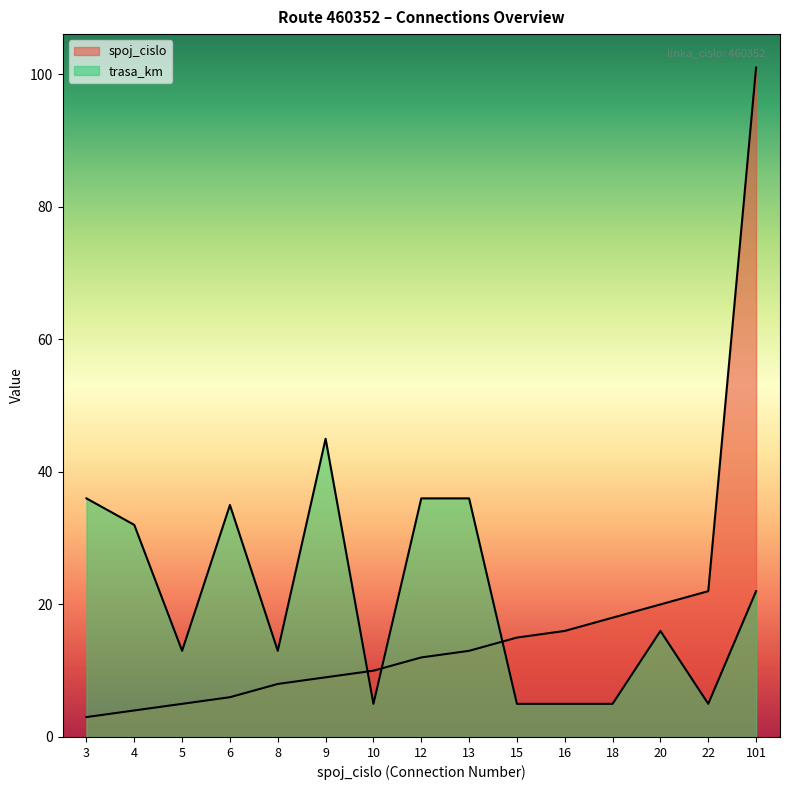

Which series has the widest spread of values?

spoj_cislo